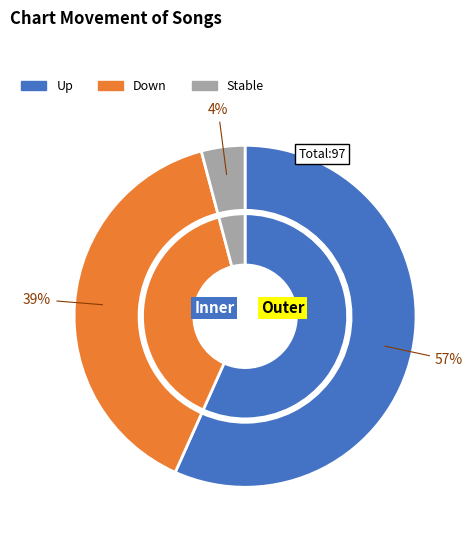

Is up the majority of the pie?

Yes